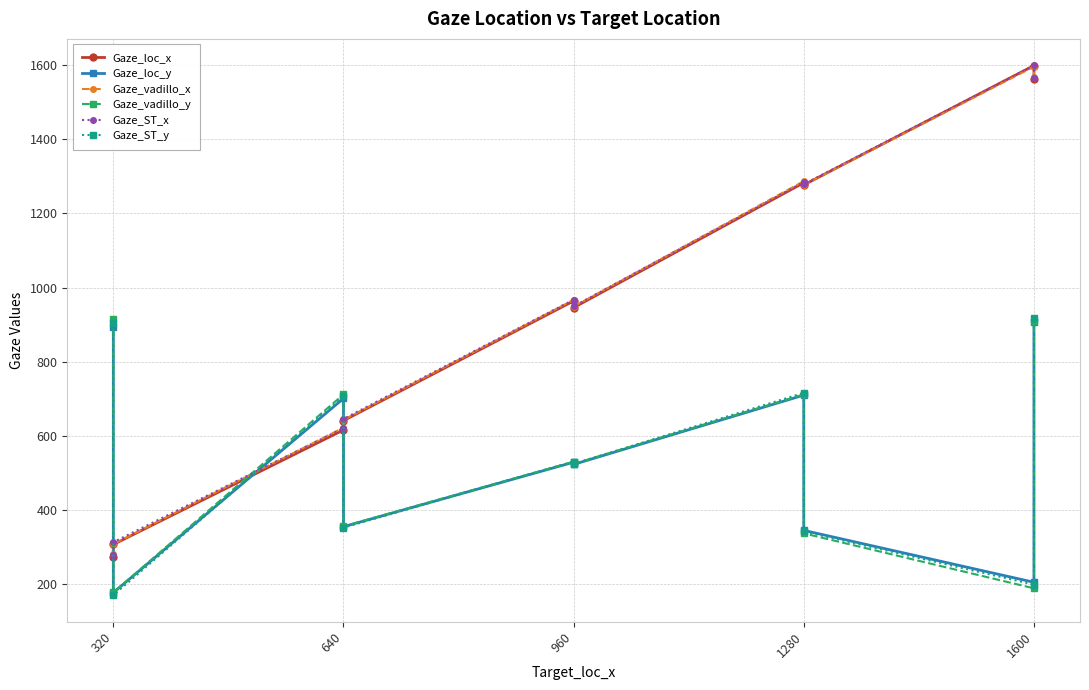

What is the value of the Gaze_loc_x point at the 7th from the left?

1283.0